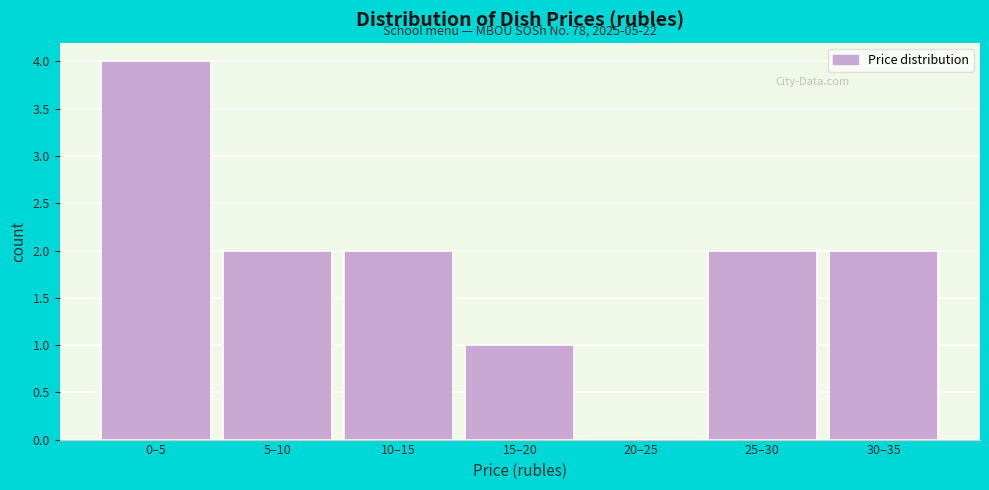

Reading left to right, transcribe all the data shown in this chart.

0–5=4	5–10=2	10–15=2	15–20=1	20–25=0	25–30=2	30–35=2